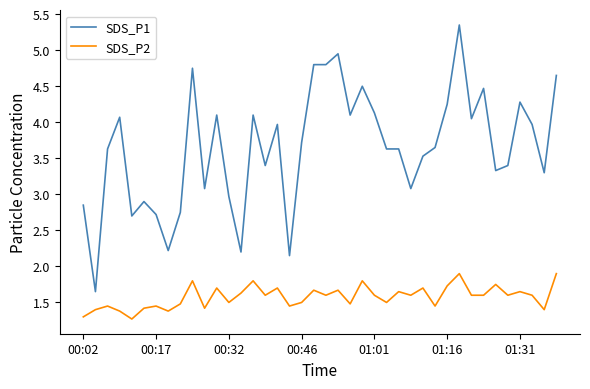

What is the lowest value of the SDS_P2 series?

1.3